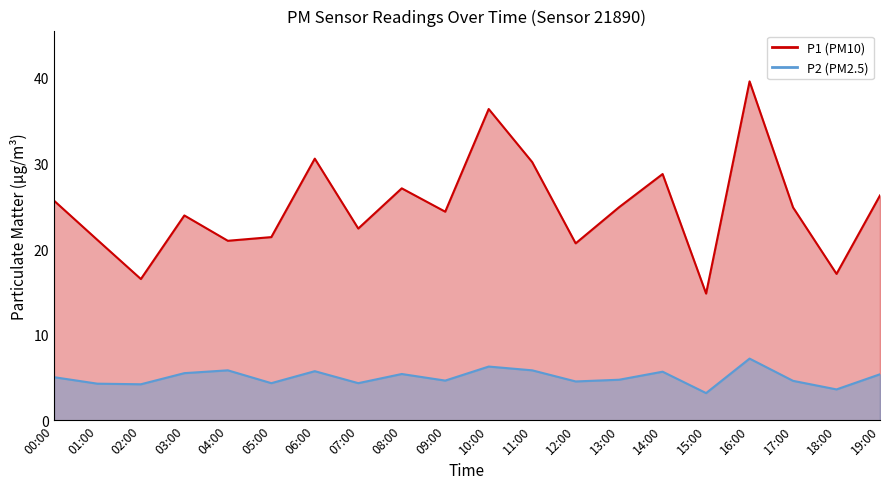

What is the total value across all series at 19:00?

31.6